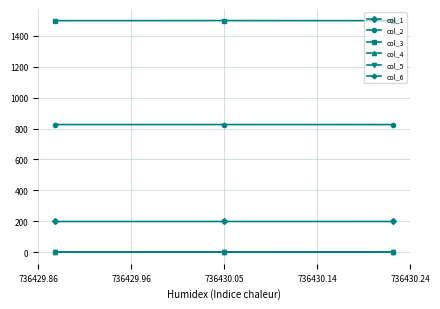

What is the maximum value for col_2?

825.8